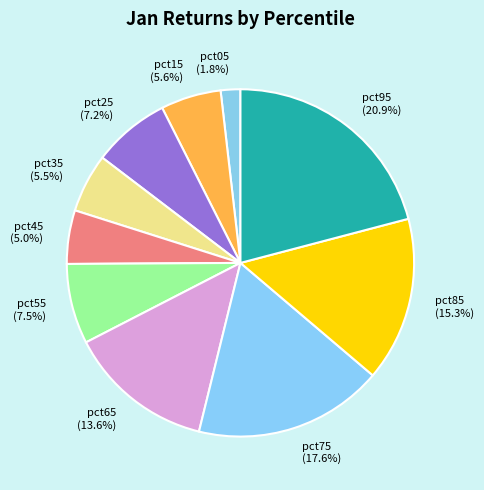

Is there a majority slice in this chart?

No